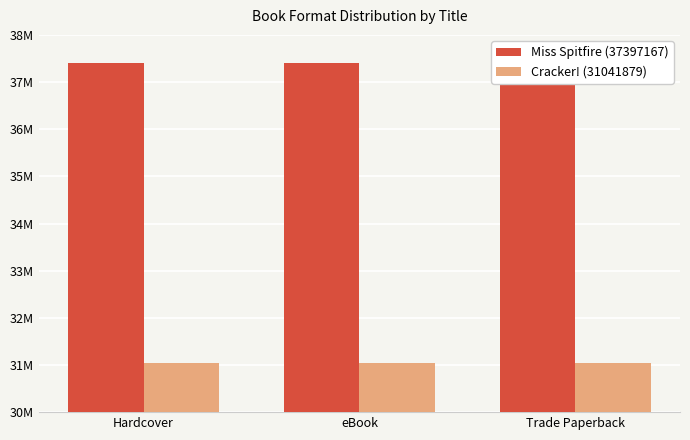

True or false: Miss Spitfire (37397167) has a value of 37397167 at Trade Paperback.

True